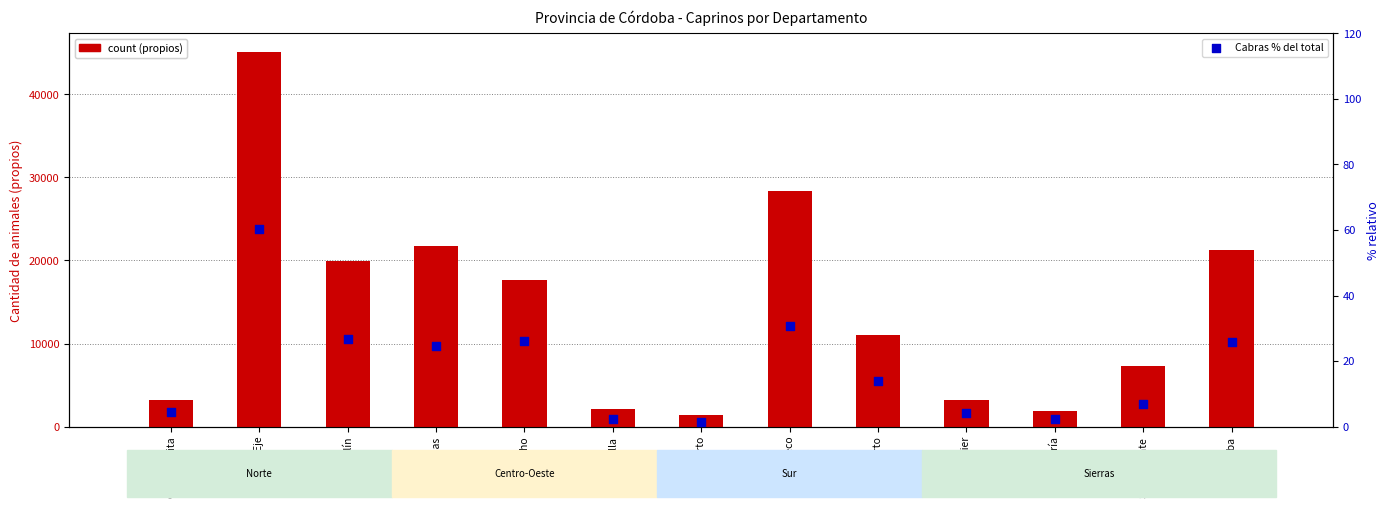

Which series has the widest spread of Y values?

Propias (Total)